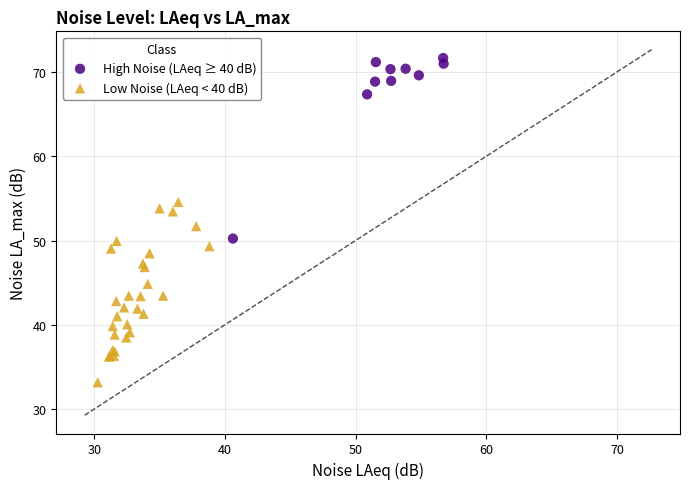

Which series contains the lowest Y value?

Low Noise (LAeq < 40 dB)